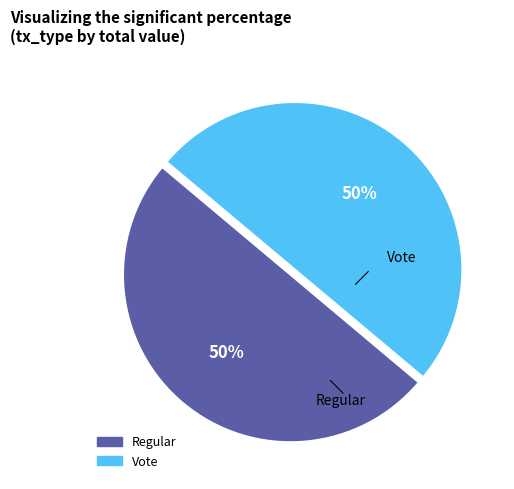

To the nearest percent, what is the difference between the largest and smallest slice percentages?

0%